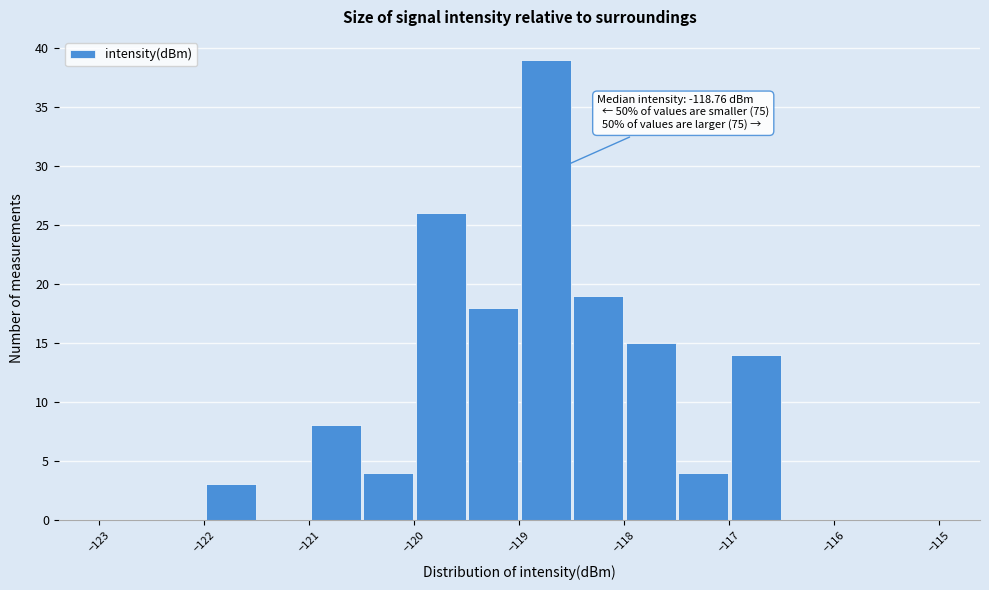

Which range on the x-axis has the tallest bar?

-119.0 to -118.5